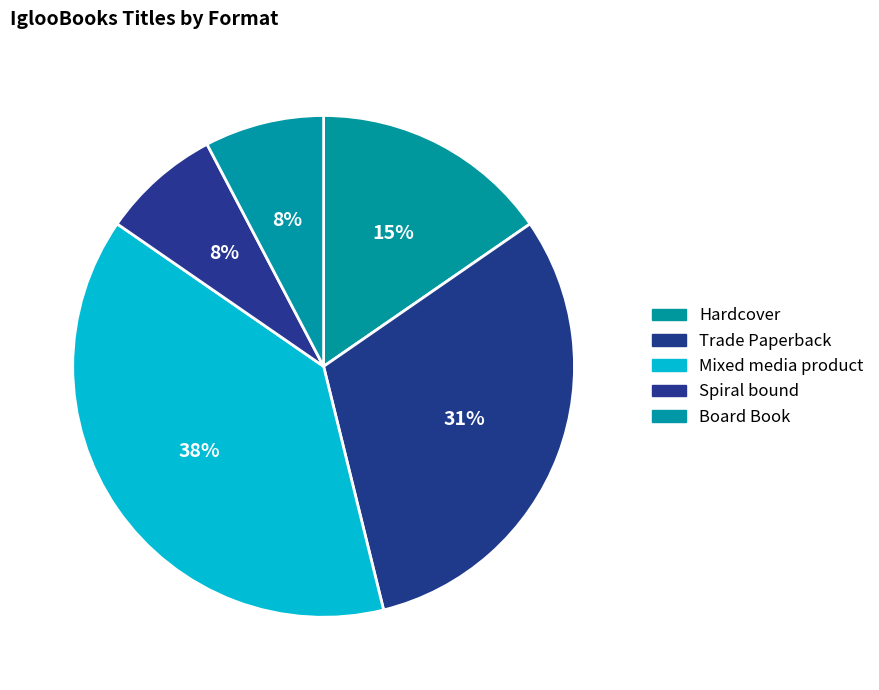

To the nearest percent, what portion does Mixed media product represent?

38%